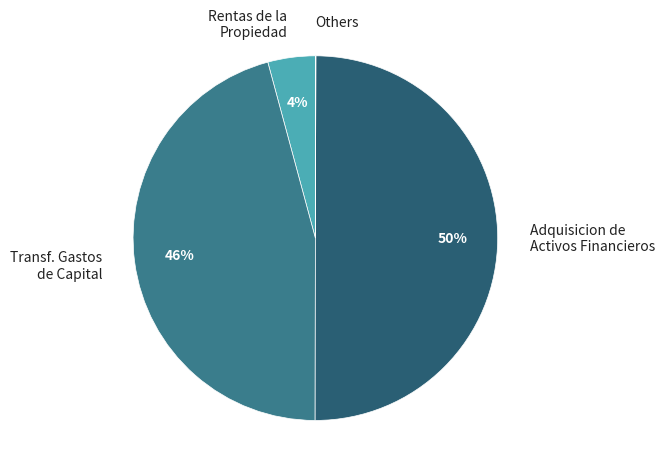

What percentage is the Rentas de la Propiedad slice, to the nearest percent?

4%